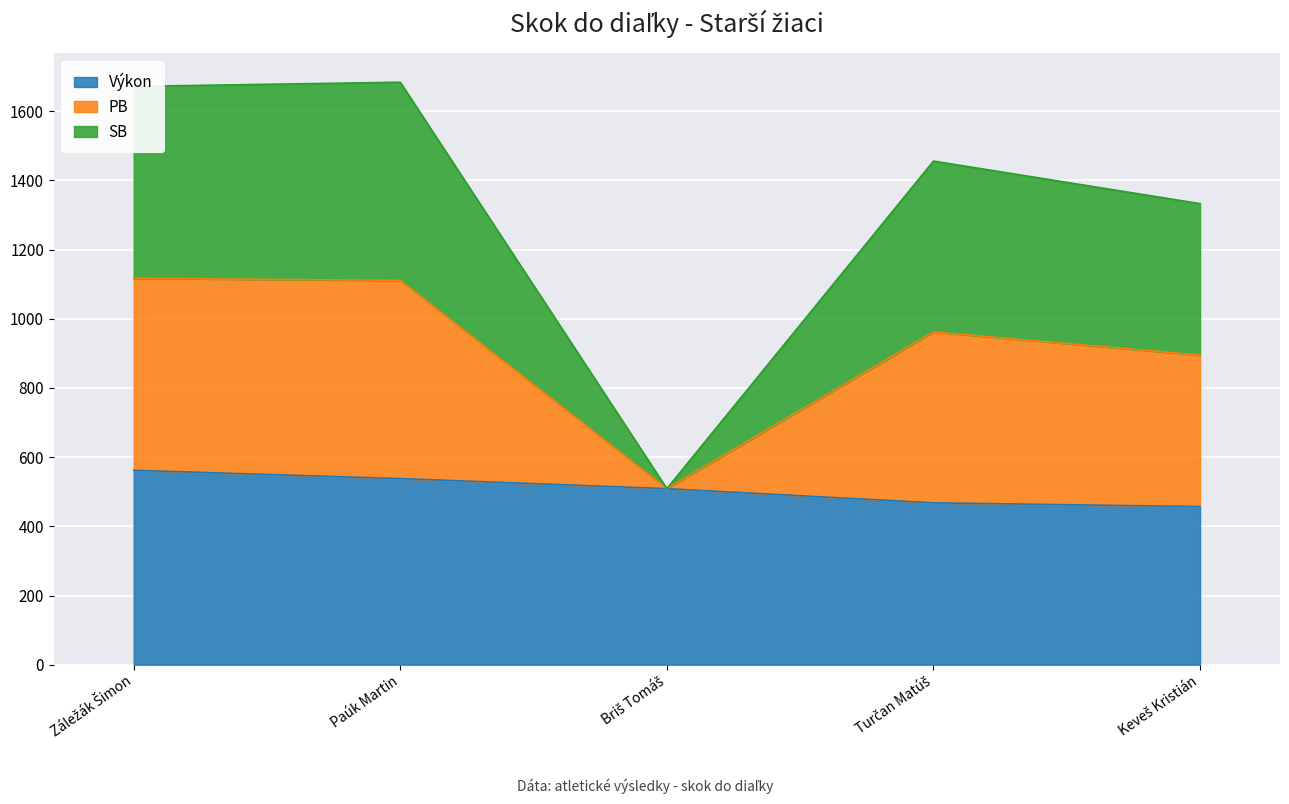

What is the label of the 3rd point from the right?

Briš Tomáš